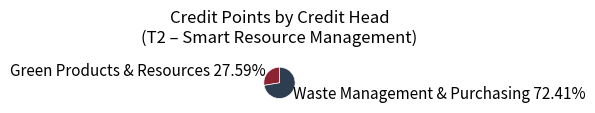

What is the ratio of the value at Waste Management & Purchasing 72.41% to the value at Green Products & Resources 27.59%?

2.6